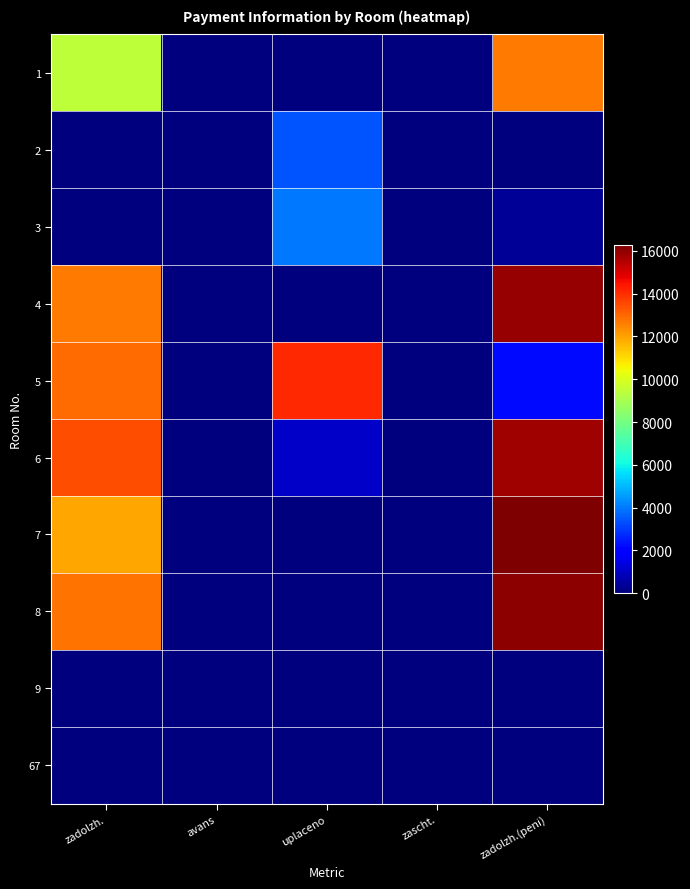

Count the number of data series in this chart.

10